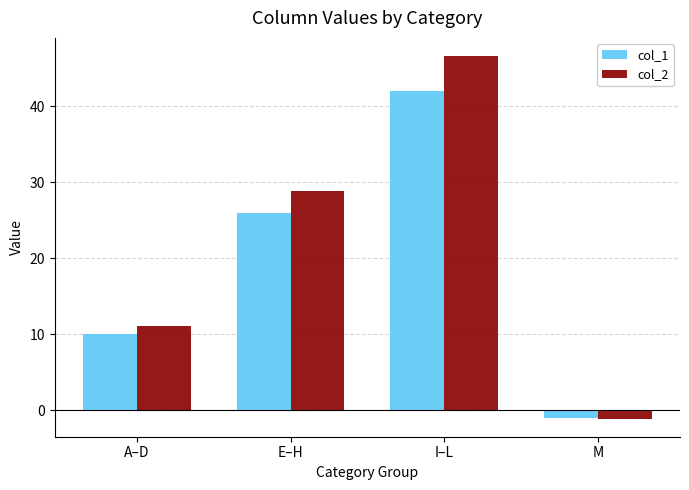

Count the number of categories in the chart.

4